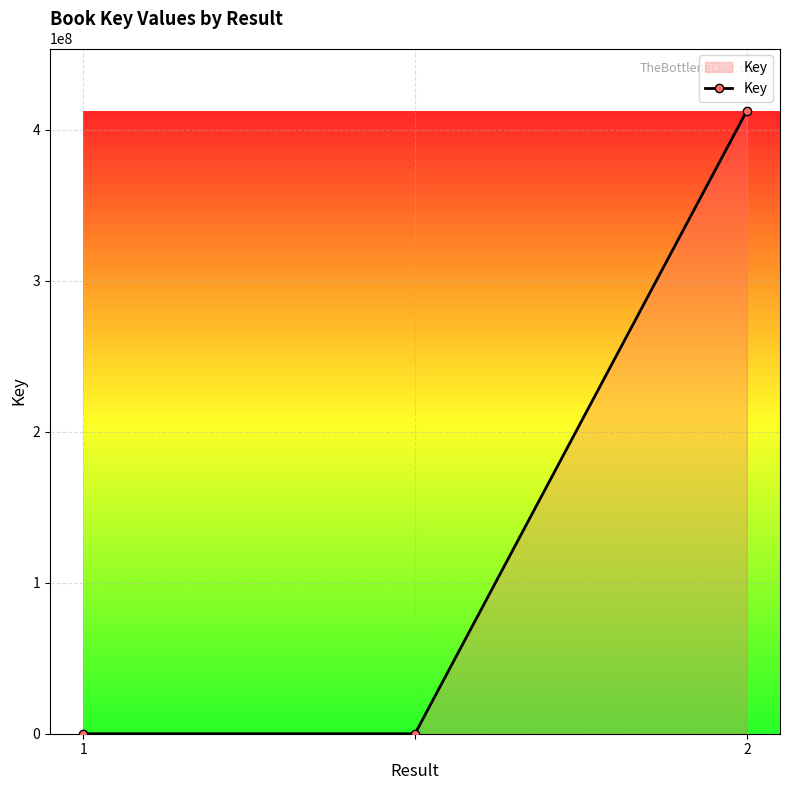

Reading left to right, extract all data points from this chart.

172	172	412677577